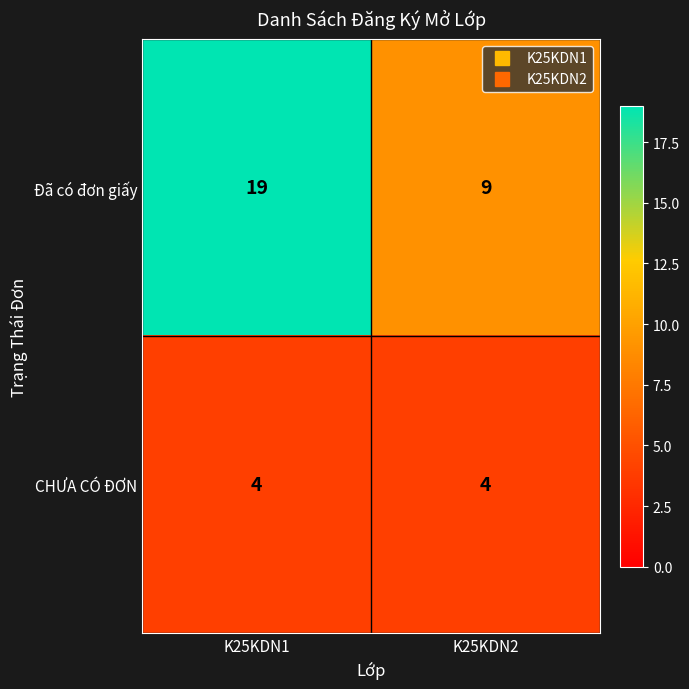

What is the greatest value displayed?

19